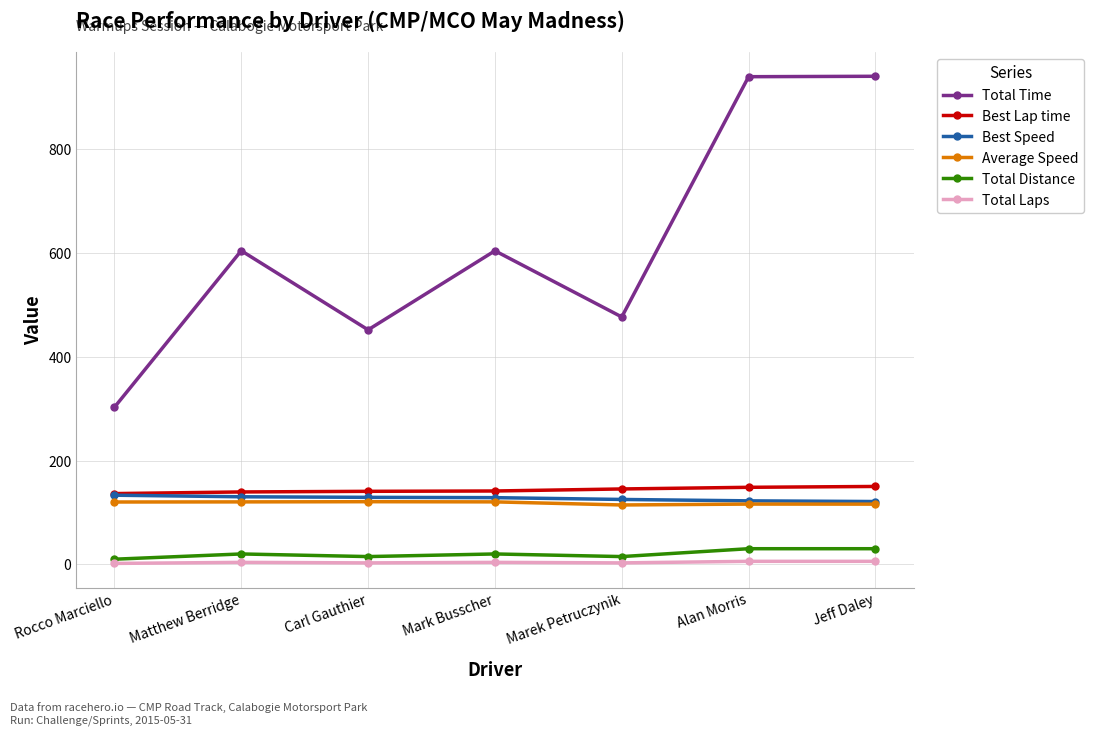

Is this an area chart (filled region under the line)?

No